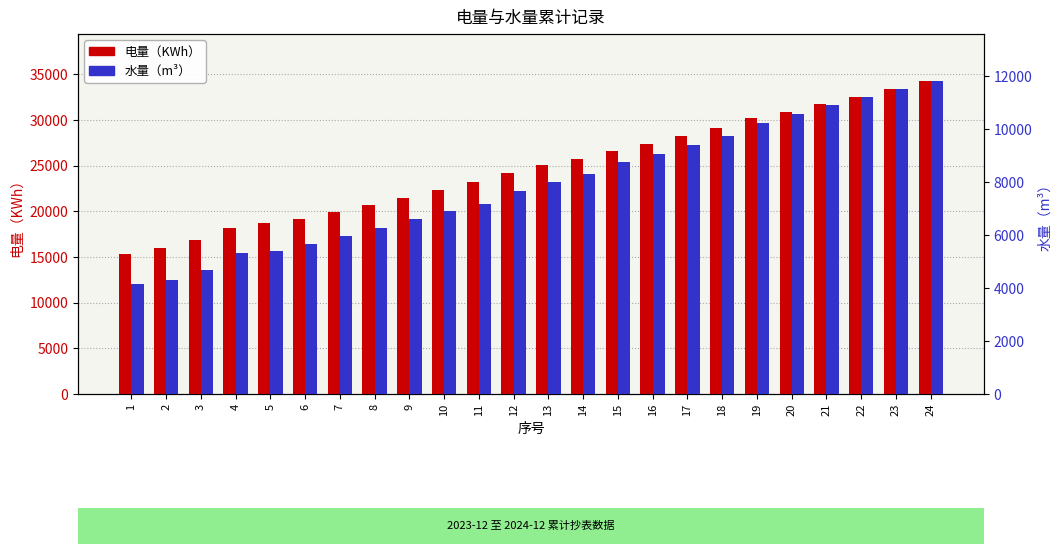

Reading right to left, extract all data points from this chart.

电量（KWh）: 24=34268.7	23=33389.2	22=32517.8	21=31787.9	20=30910.5	19=30170.0	18=29071.9	17=28217.3	16=27381.7	15=26618.6	14=25756.9	13=25021.9	12=24165.8	11=23248.0	10=22385.8	9=21471.4	8=20645.2	7=19931.2	6=19111.8	5=18695.3	4=18173.6	3=16818.5	2=15979.5	1=15287.1
水量（m³）: 24=11814.0	23=11504.0	22=11215.8	21=10894.2	20=10554.0	19=10215.4	18=9724.0	17=9384.1	16=9052.8	15=8749.5	14=8321.1	13=8001.6	12=7655.8	11=7188.3	10=6901.5	9=6594.0	8=6275.9	7=5944.0	6=5654.0	5=5398.6	4=5330.0	3=4670.0	2=4304.5	1=4161.9